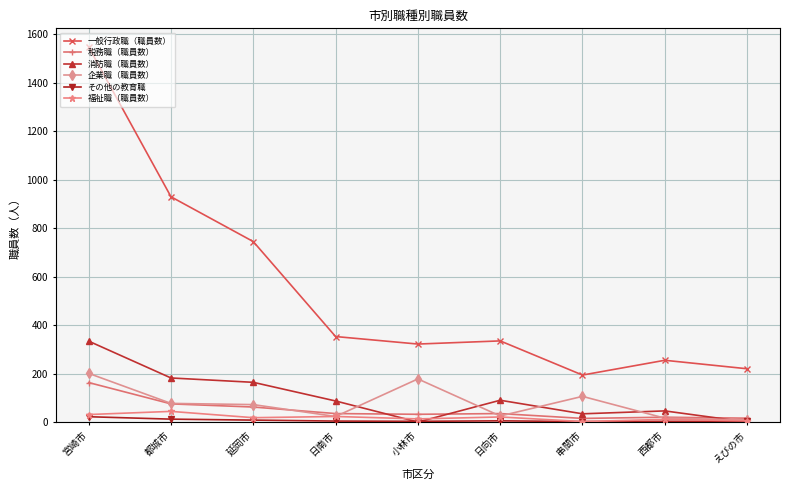

Which series has the largest range (max minus min)?

一般行政職（職員数）